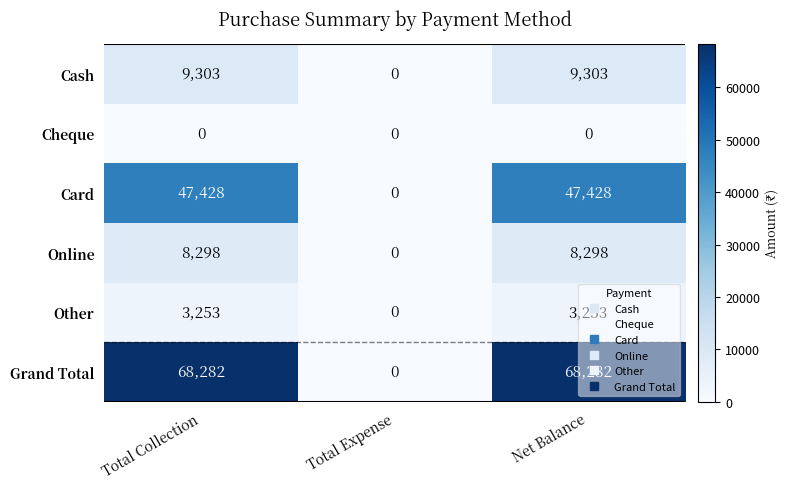

Which series has the largest total across all categories?

Grand Total